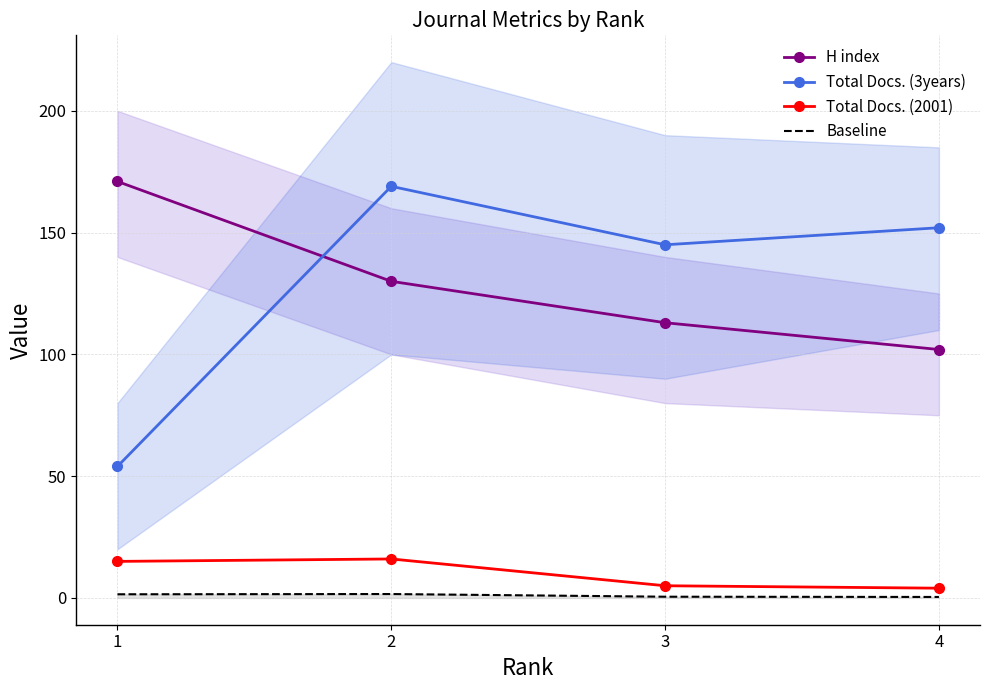

Rank the categories by Total Docs. (2001) value from highest to lowest.

2, 1, 3, 4